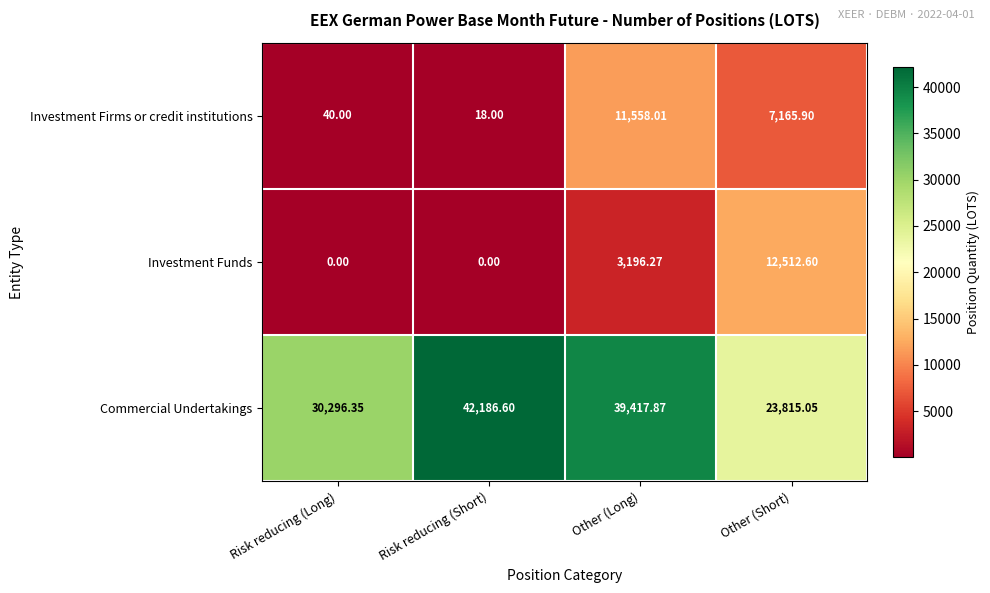

At which label does Investment Firms or credit institutions first exceed 7165?

Other (Long)